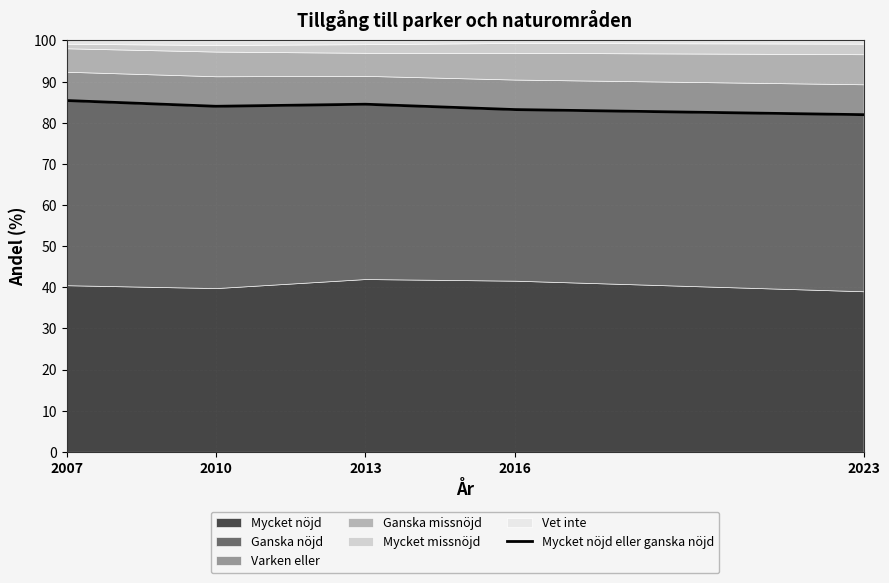

What is the difference between the maximum and second lowest values?

2.2